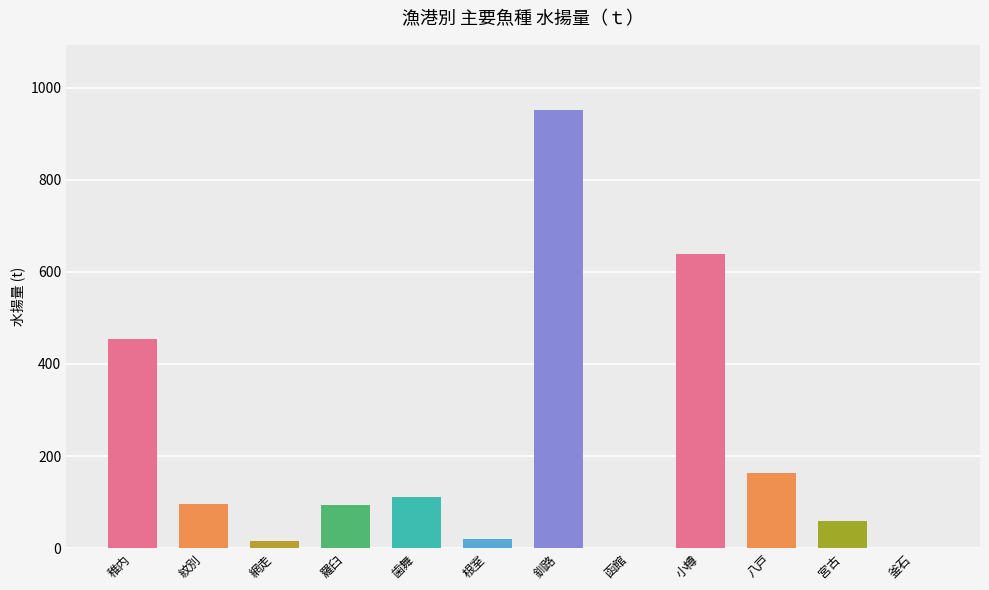

Where does the data first go above 96?

稚内